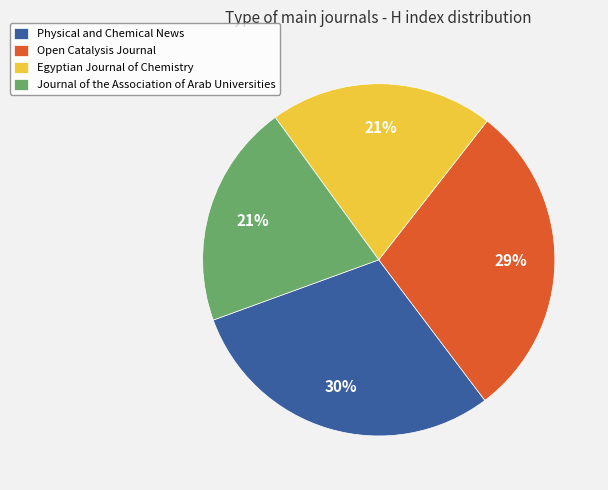

What percentage is the Egyptian Journal of Chemistry slice, to the nearest percent?

21%